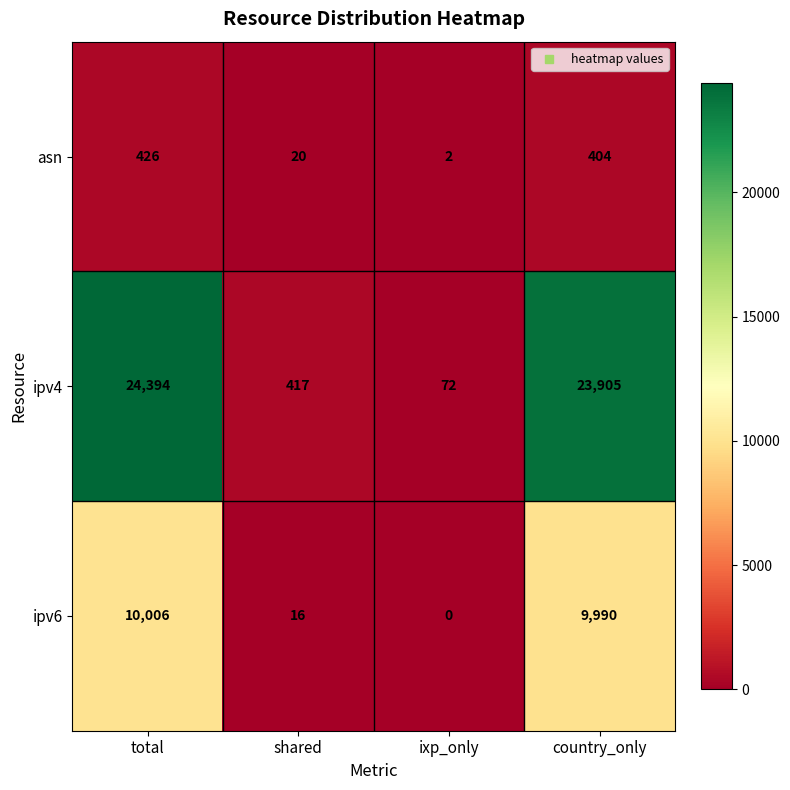

Where does the ipv4 series first go above 23905?

total